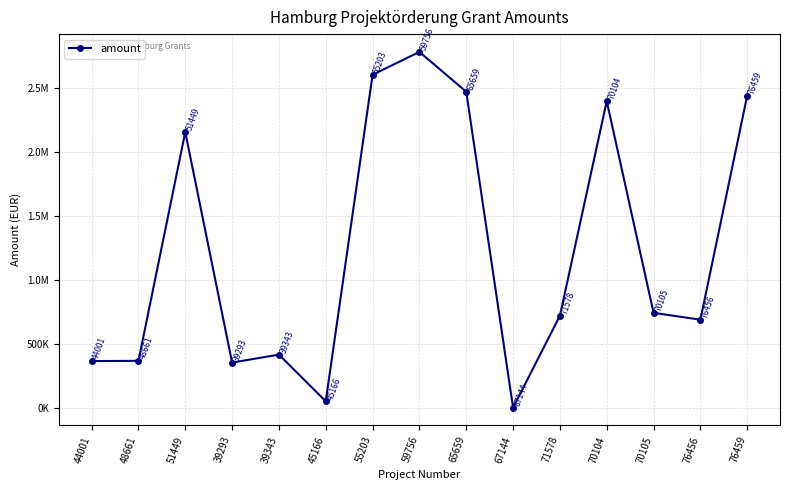

Which label corresponds to the largest value in the chart?

59756